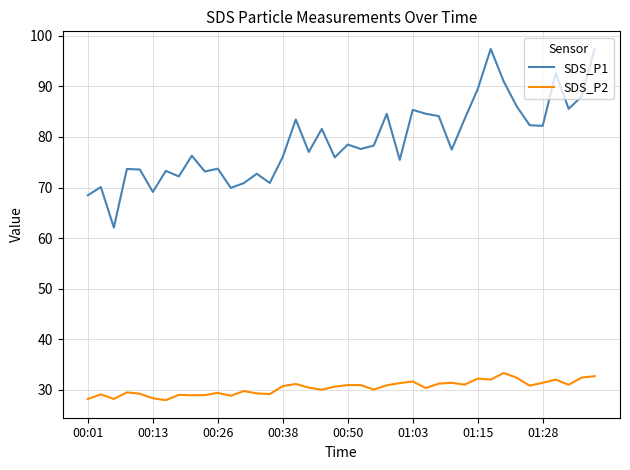

Which series has the largest total across all categories?

SDS_P1